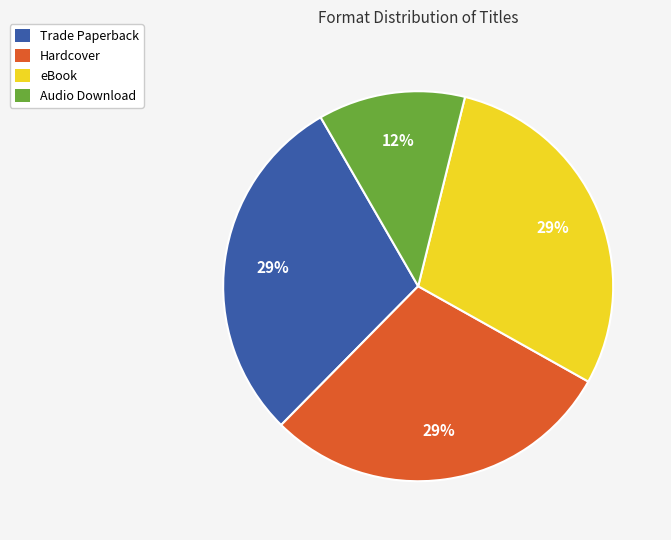

Which slice is the smallest?

Audio Download